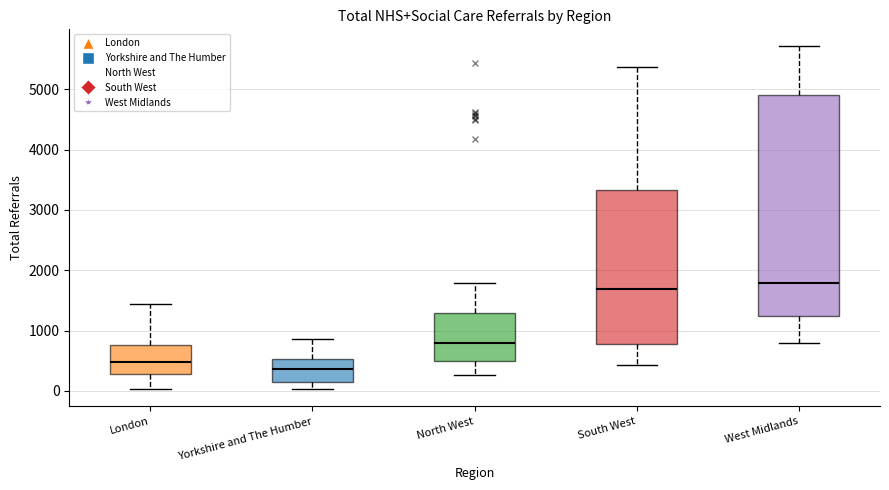

Reading left to right, read every box against the y-axis: the position of its median line, the range the box covers, and the ends of its whiskers. The values are not printed on the chart, so give them approximately, as read against the axis.

London: median 500, box 300 to 800, whiskers 0 to 1400
Yorkshire and The Humber: median 400, box 100 to 500, whiskers 0 to 900
North West: median 800, box 500 to 1300, whiskers 300 to 1800
South West: median 1700, box 800 to 3300, whiskers 400 to 5400
West Midlands: median 1800, box 1200 to 4900, whiskers 800 to 5700